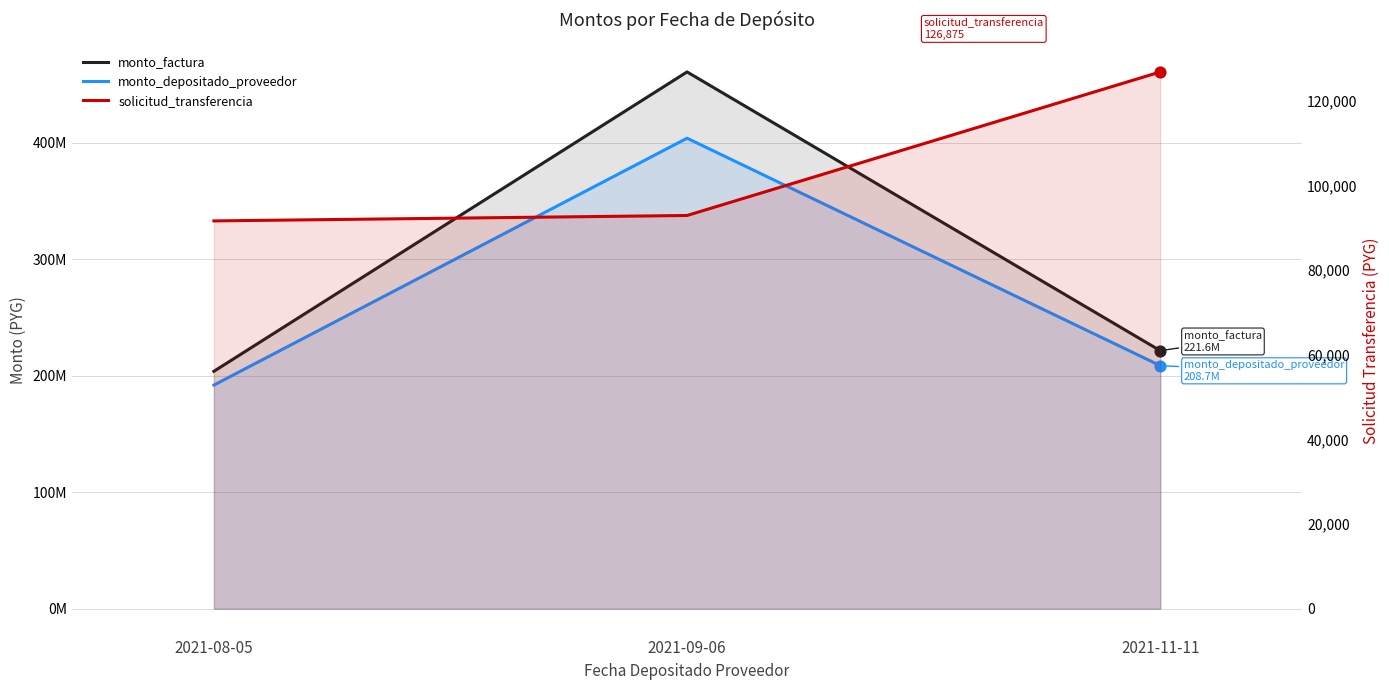

Is the value of monto_depositado_proveedor at 2021-08-05 greater than the value of solicitud_transferencia at 2021-11-11?

Yes